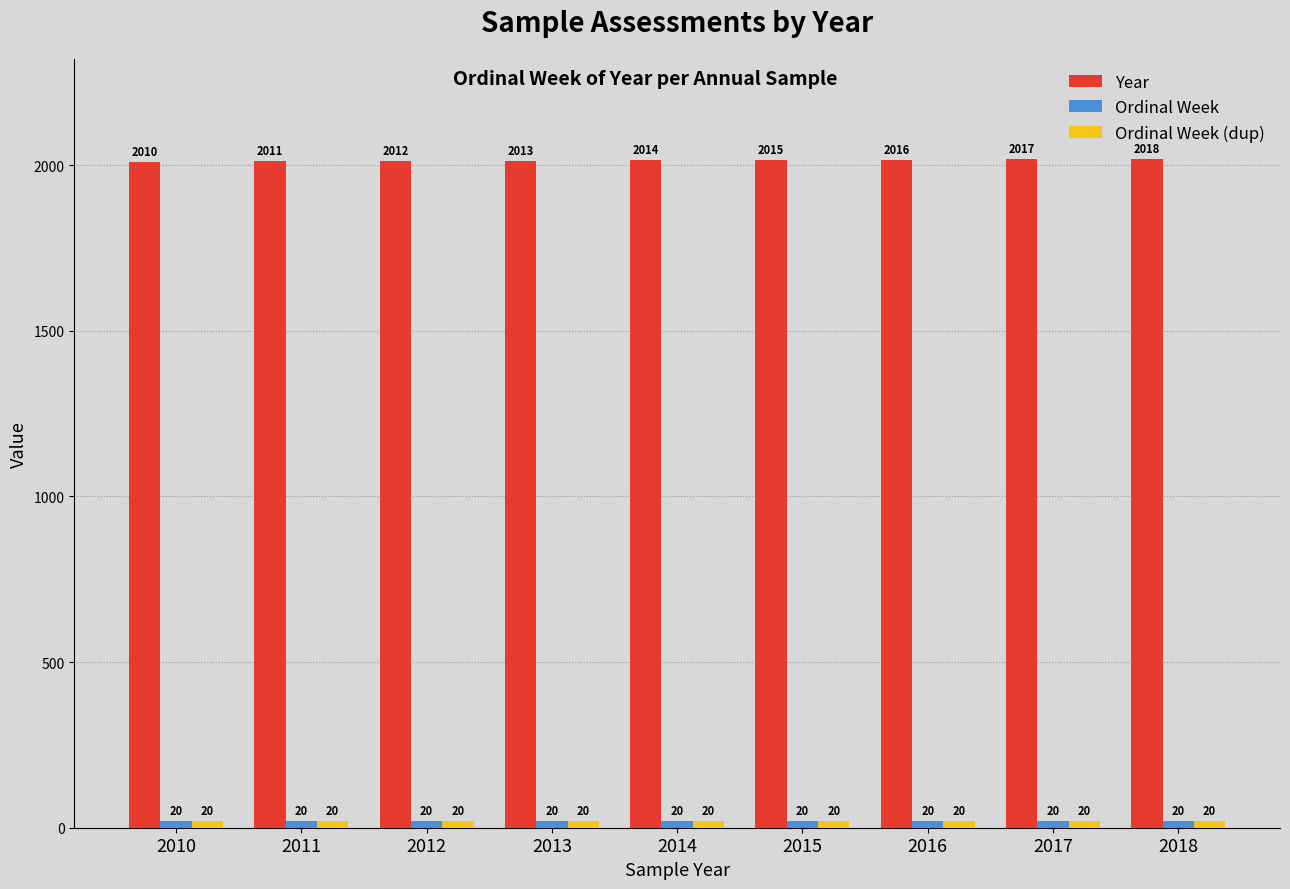

What is the spread (max minus min) of values at 2011?

1991